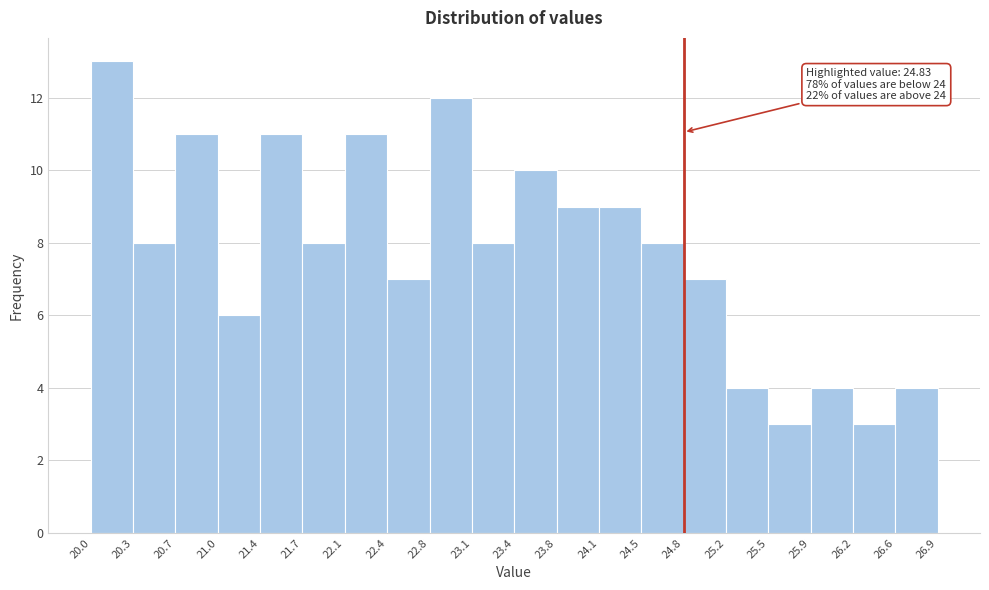

Over which range of the x-axis is the bar tallest?

20.0 to 20.3